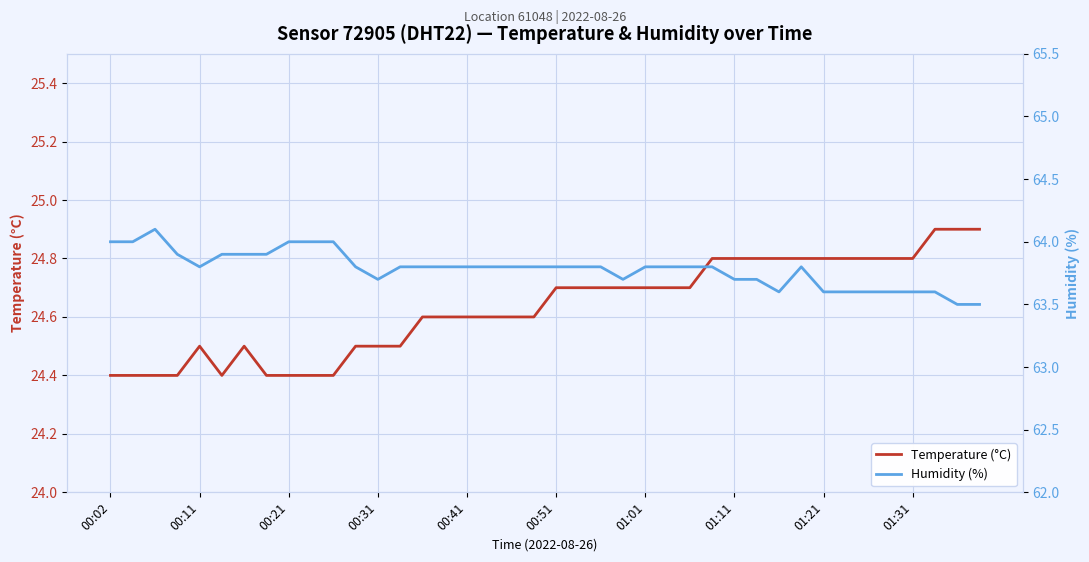

What is the minimum value for Temperature (°C)?

24.4